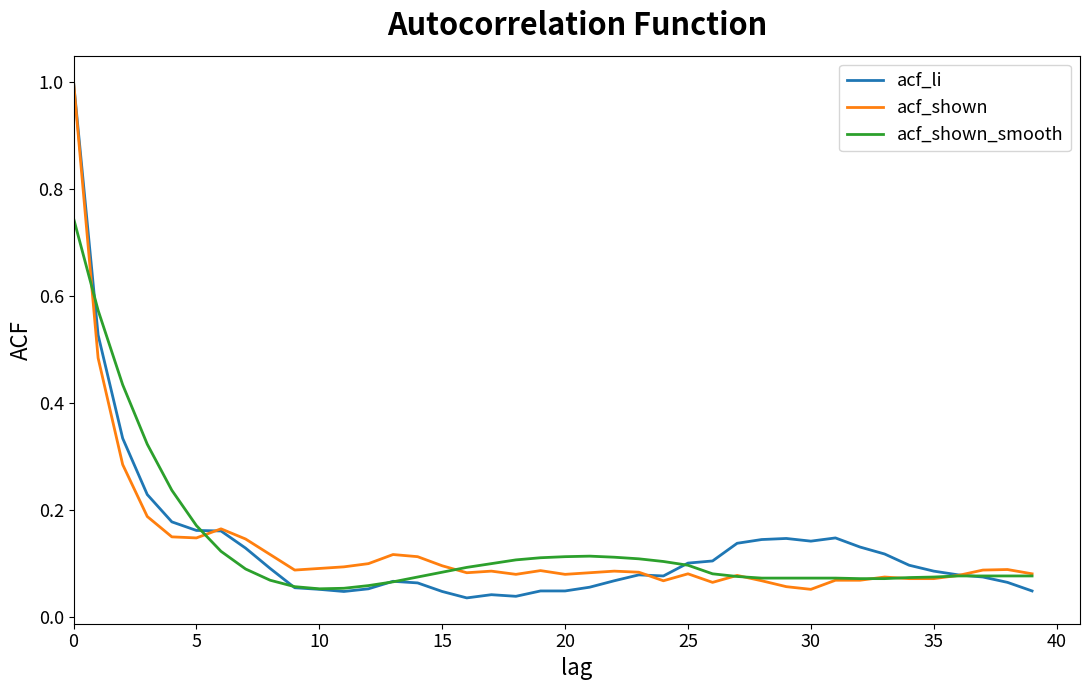

Which series has the largest range (max minus min)?

acf_li